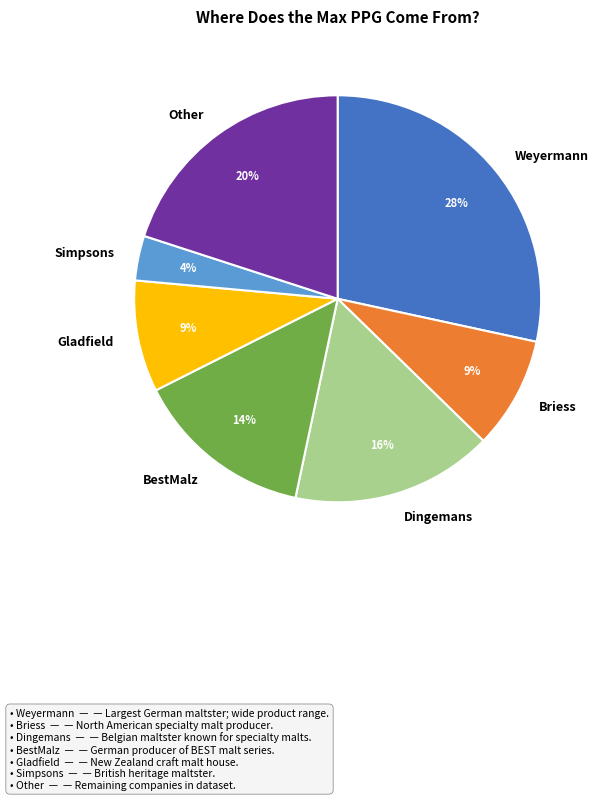

To the nearest percent, what portion does Other represent?

20%